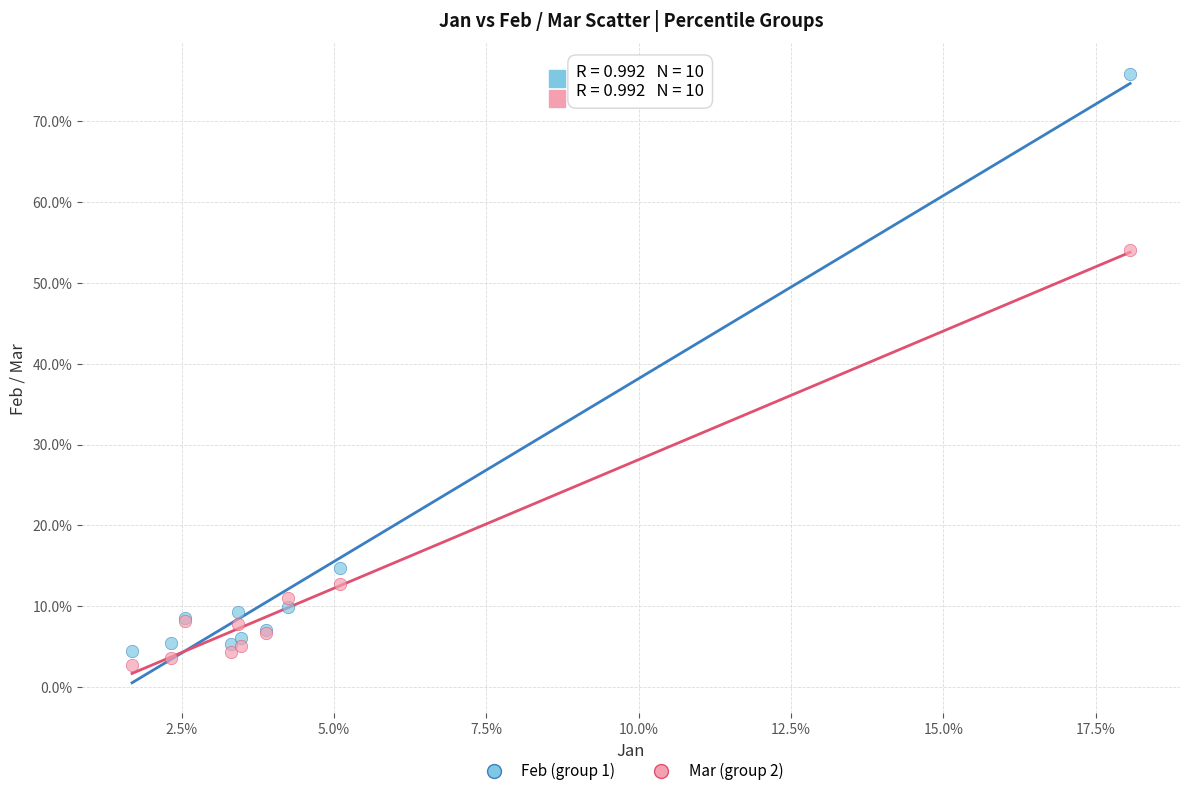

Which series has the widest spread of Y values?

Feb (group 1)